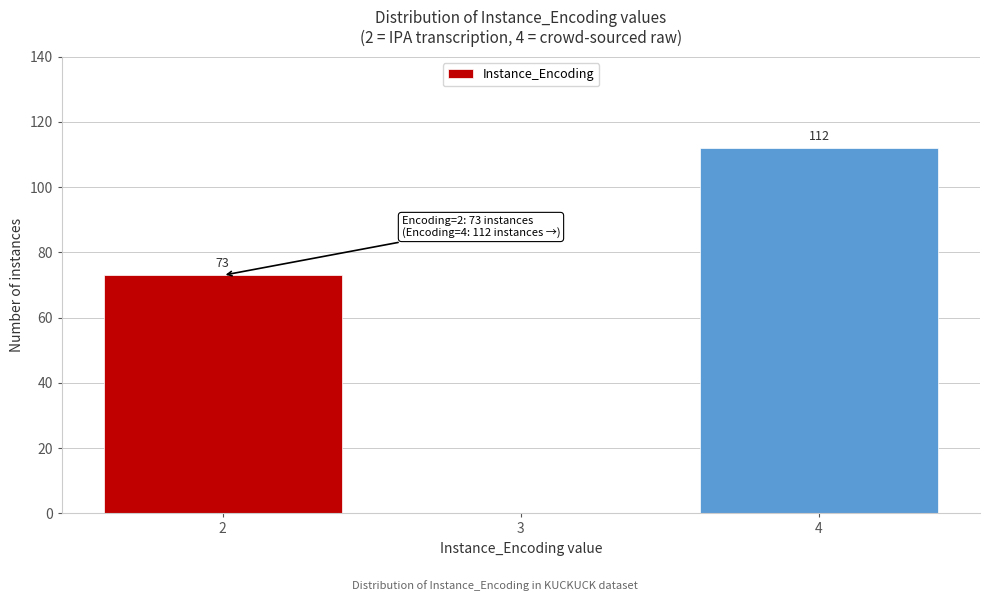

Reading left to right, extract all data points from this chart.

2=73	3=0	4=112